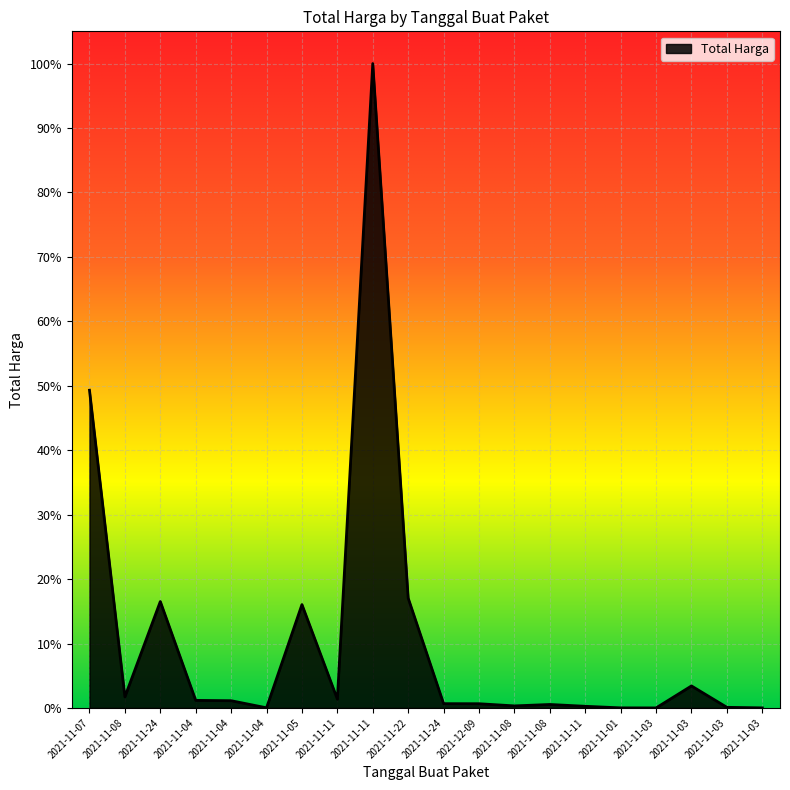

What is the difference between the second highest and second lowest values?

0.5